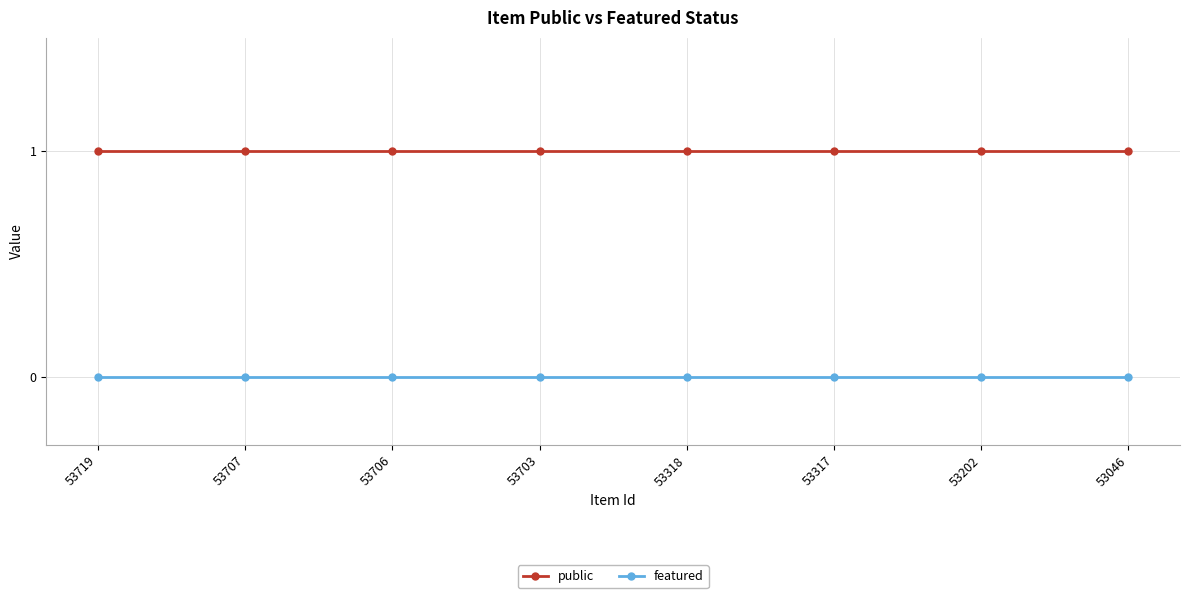

What is the sum of all public values?

8